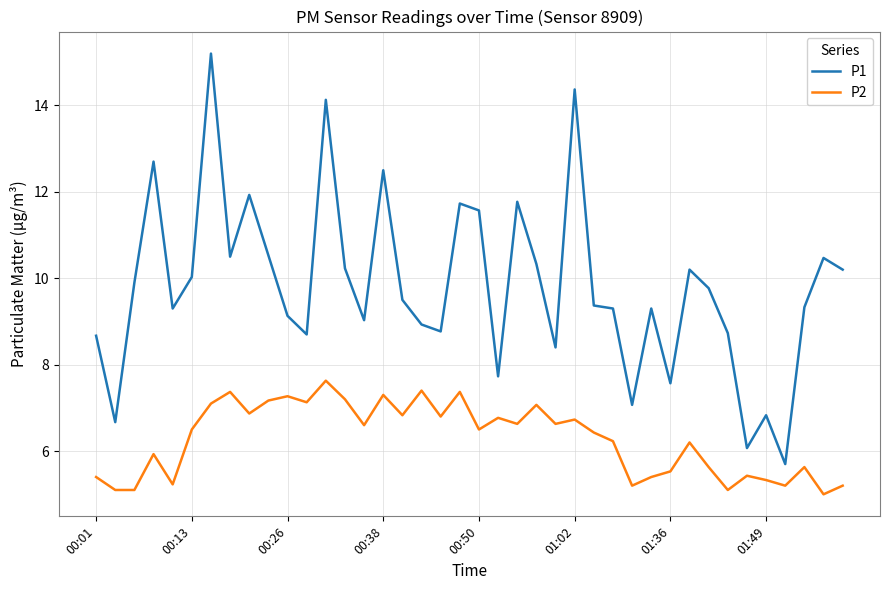

What is the lowest value of the P2 series?

5.0